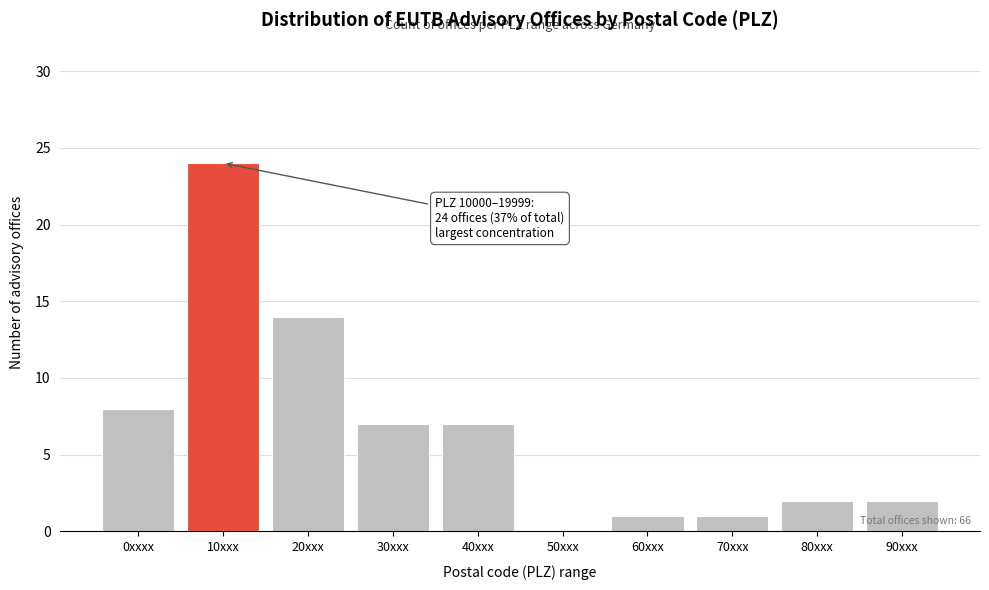

Reading right to left, list all the values displayed in this chart.

90xxx=2	80xxx=2	70xxx=1	60xxx=1	50xxx=0	40xxx=7	30xxx=7	20xxx=14	10xxx=24	0xxxx=8